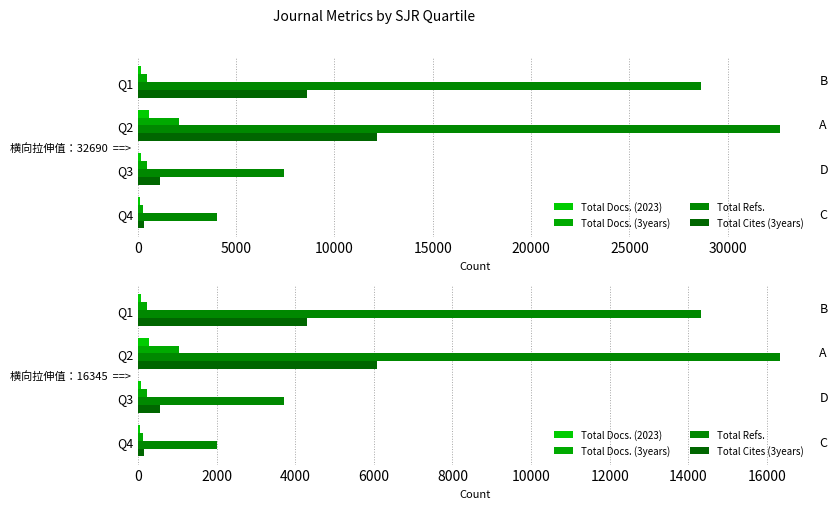

How many bars are there in total?

16